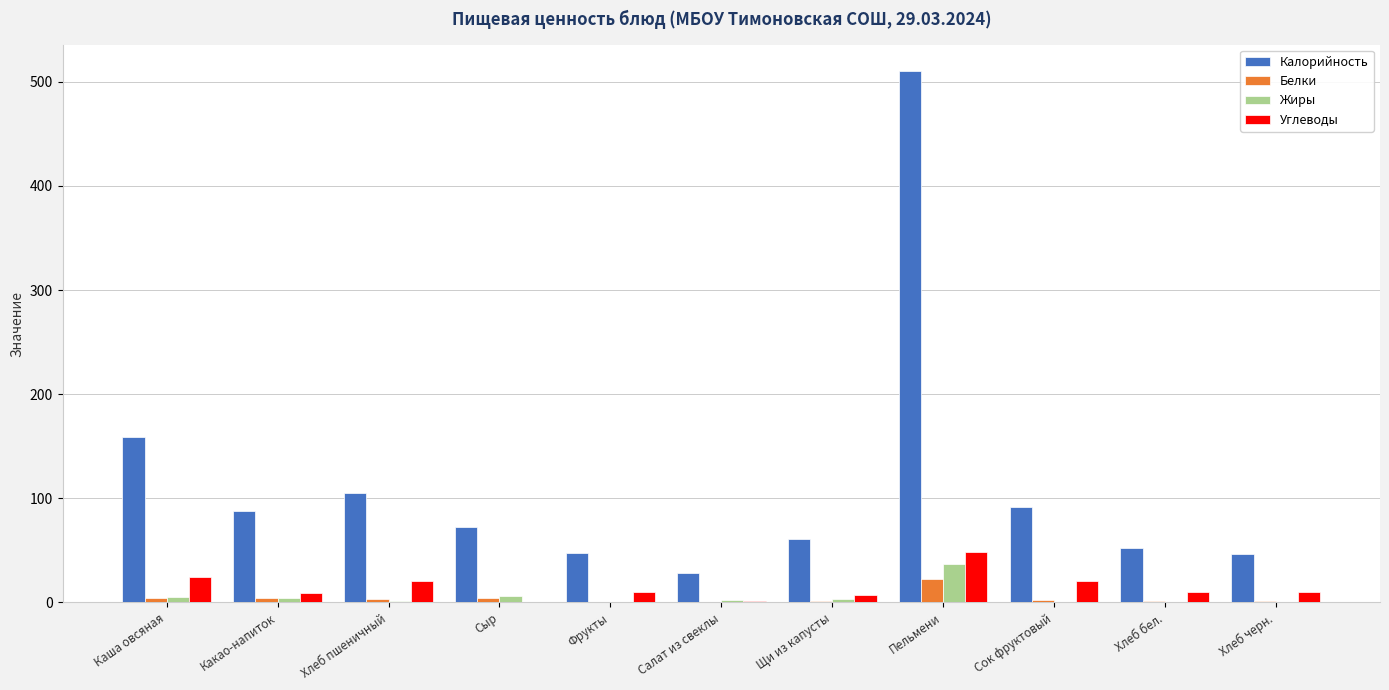

Which category has the highest value in the Жиры series?

Пельмени